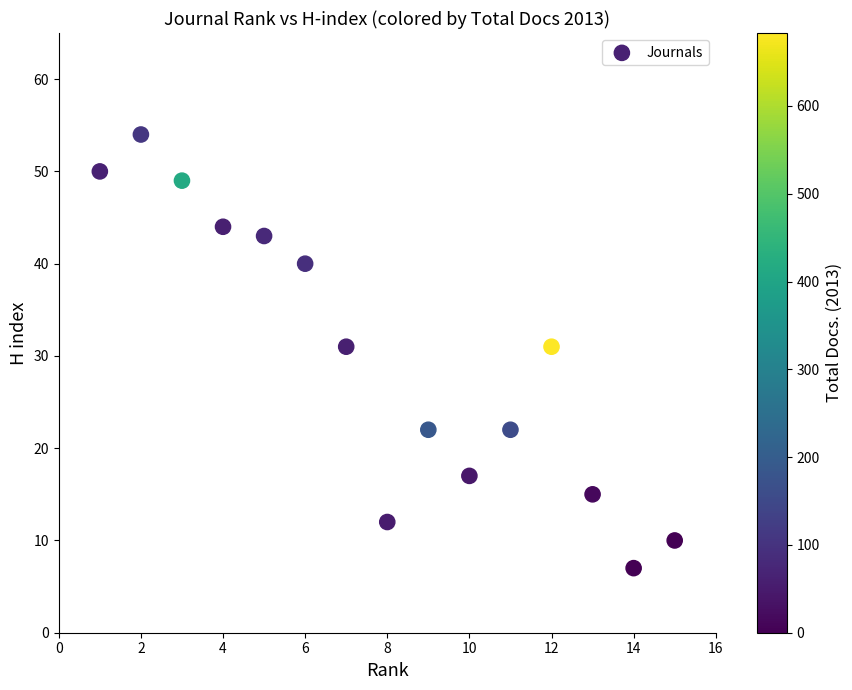

What is the range of X values (max minus min)?

14